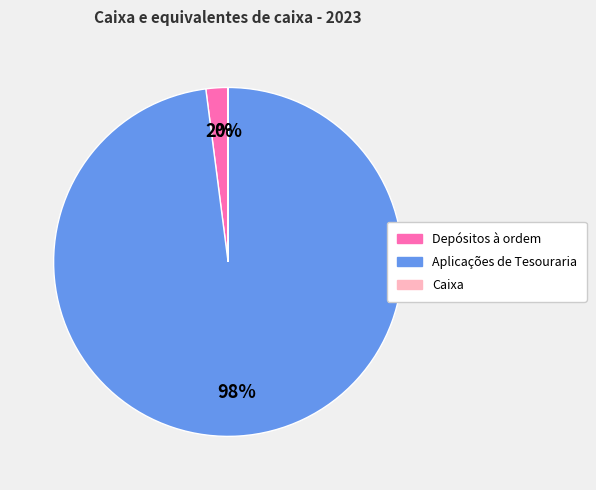

To the nearest percent, what percentage of the pie is Aplicações de Tesouraria?

98%